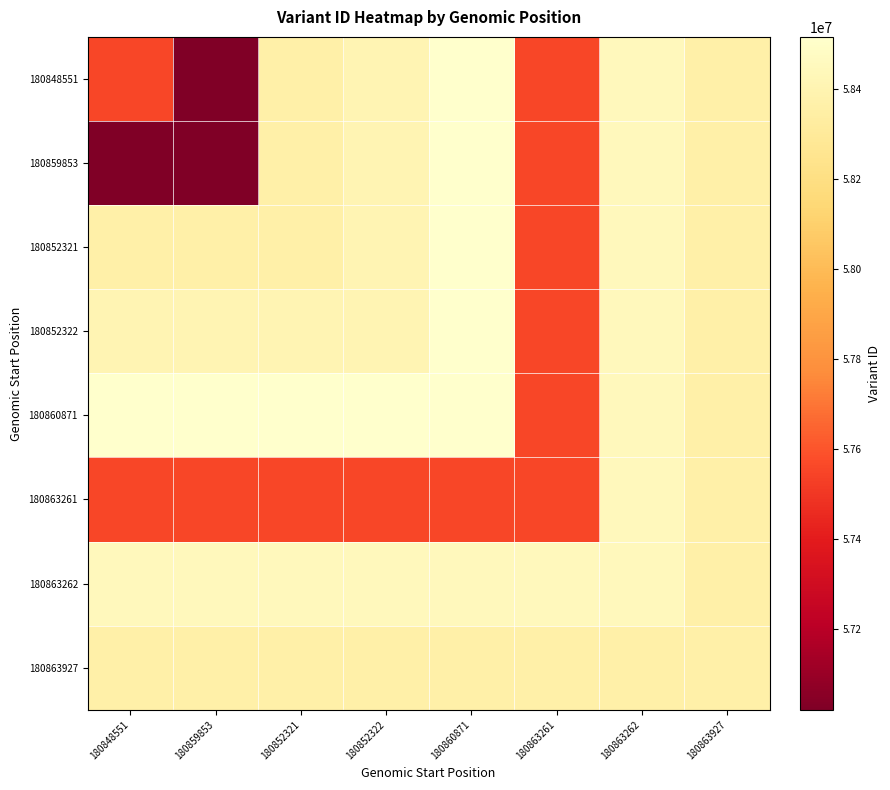

How many data points does each series have?

8